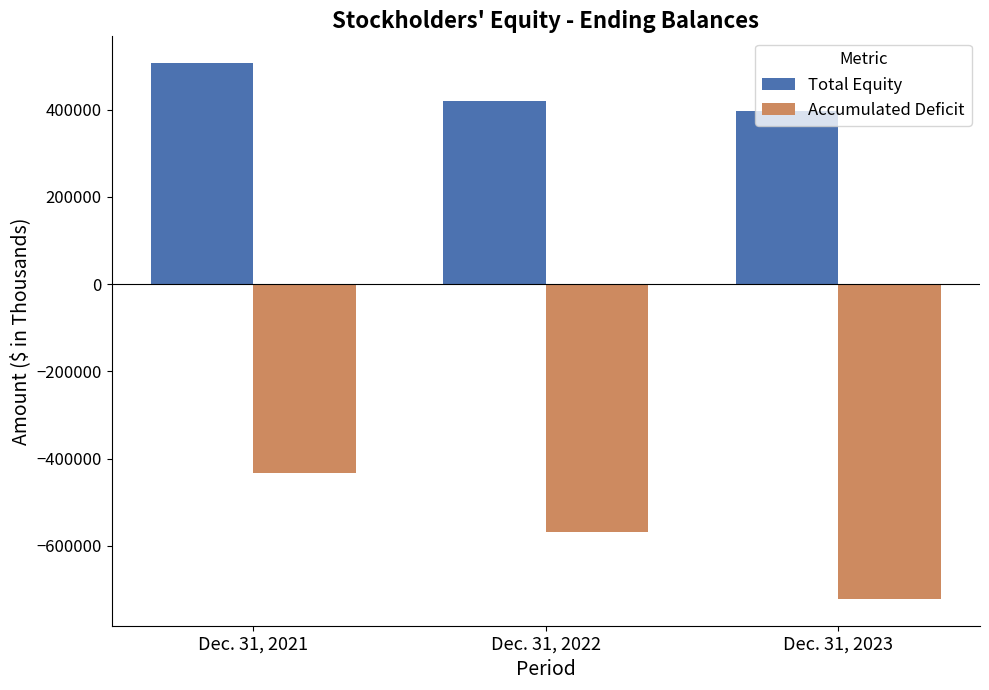

Rank the series at Dec. 31, 2022 from highest to lowest value.

Total Equity, Accumulated Deficit